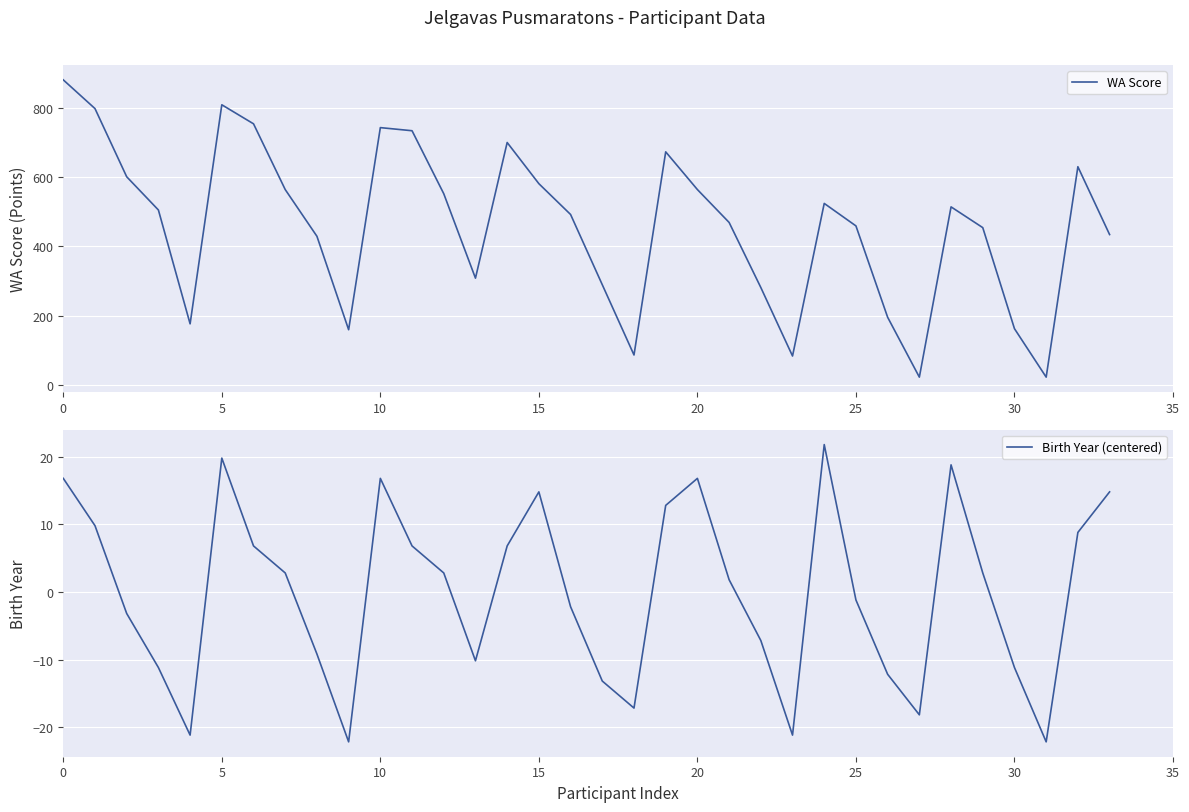

List the series in order of their peak value, lowest first.

Birth Year (centered), WA Score